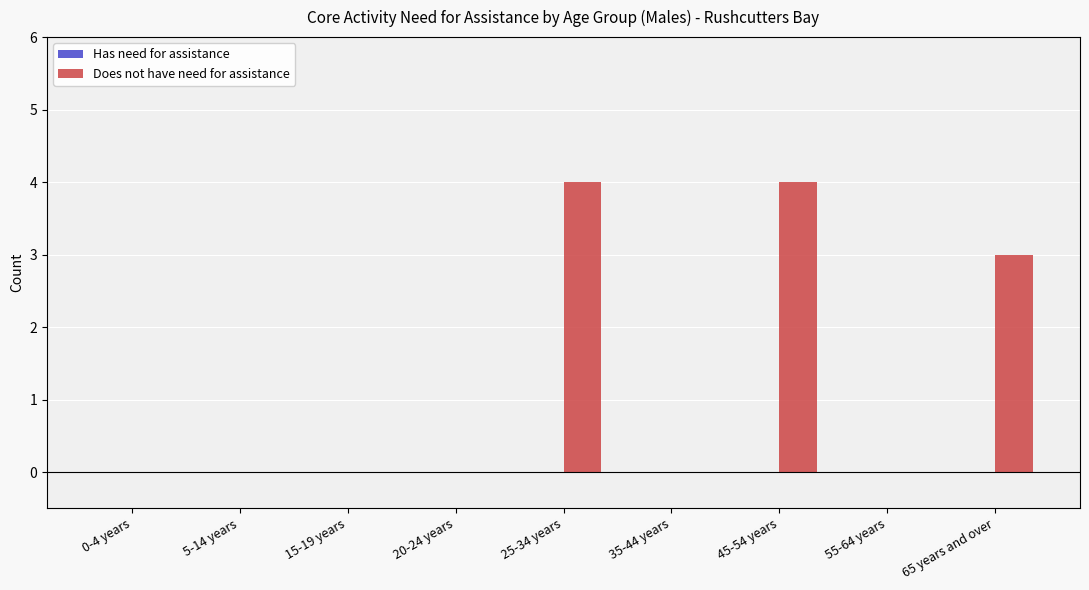

At which label is the value closest to 2?

65 years and over